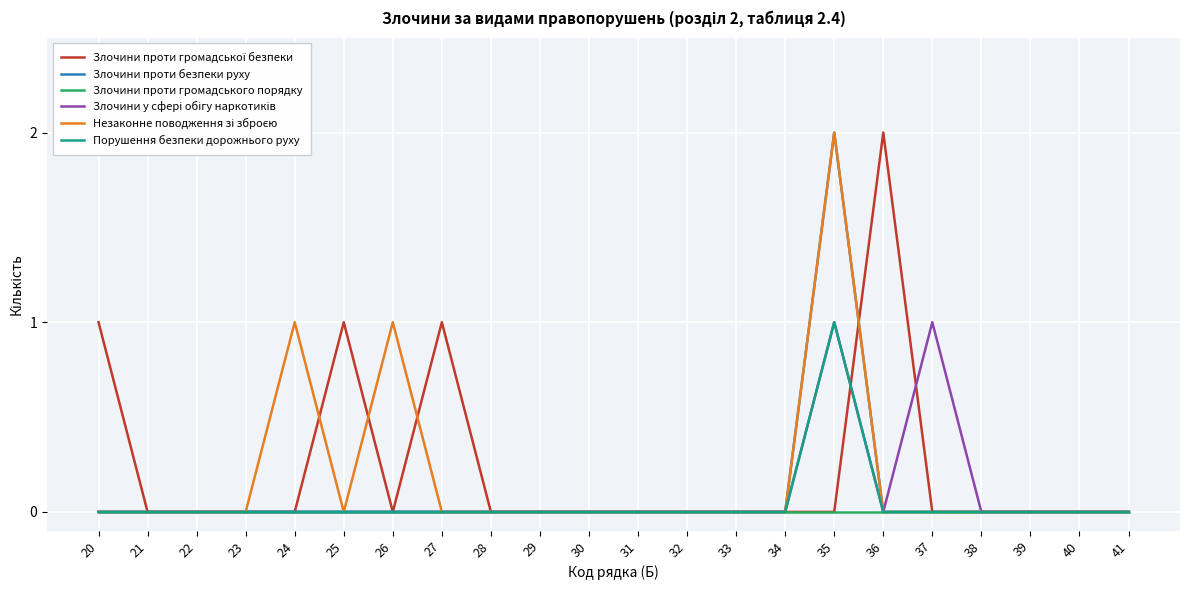

At which category is the sum across all series the highest?

35